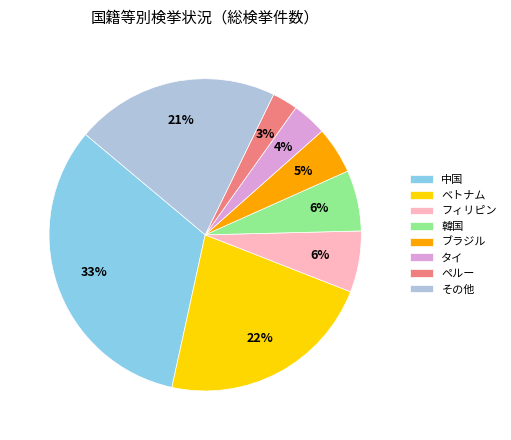

How many slices are in this pie chart?

8